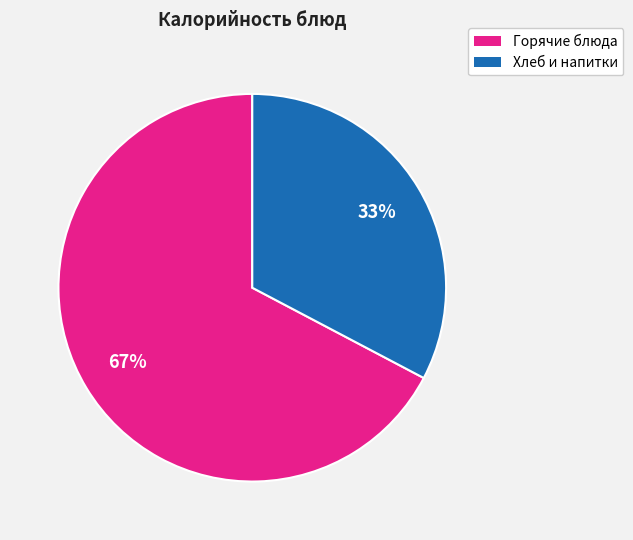

To the nearest percent, what is the average slice percentage?

50%